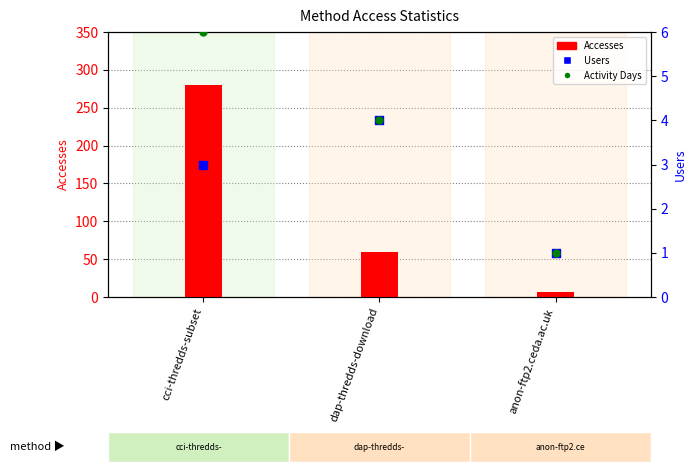

What are all the series names shown in the legend?

Accesses, Users, Activity Days